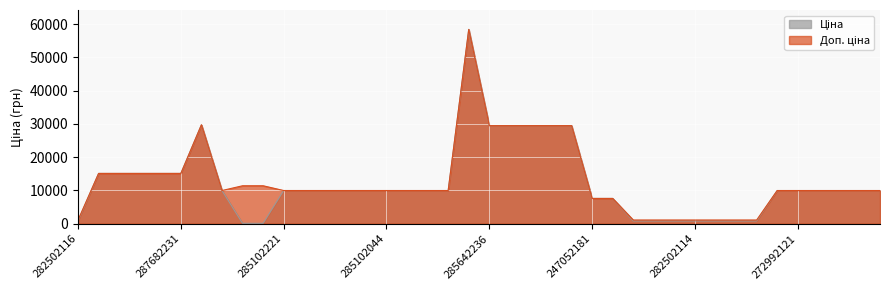

What is the total value across all series at 272992030?

19950.0